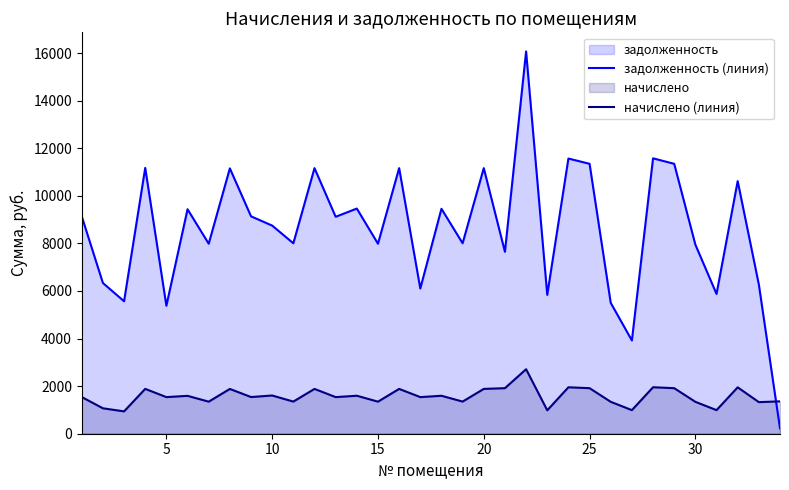

How many values in the начислено (линия) series exceed 1542?

18